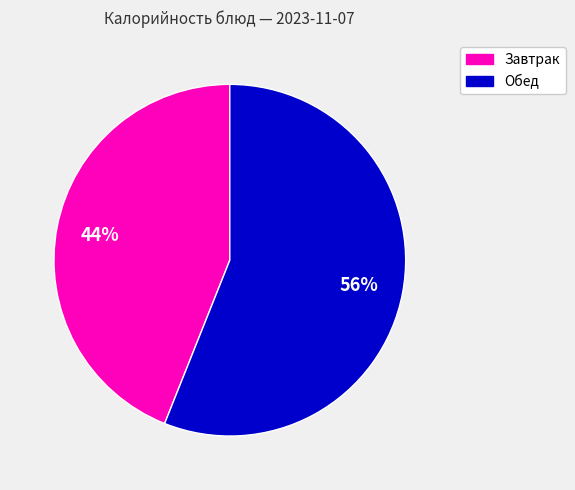

Does any single category account for the majority?

Yes